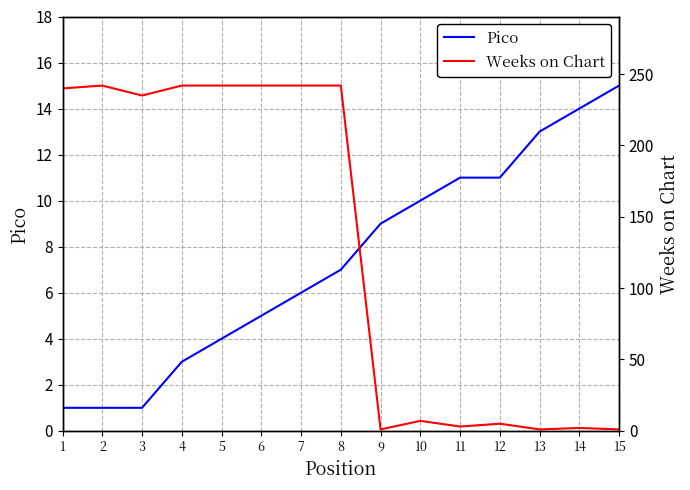

The value of Weeks on Chart at 5 is 242. True or false?

True